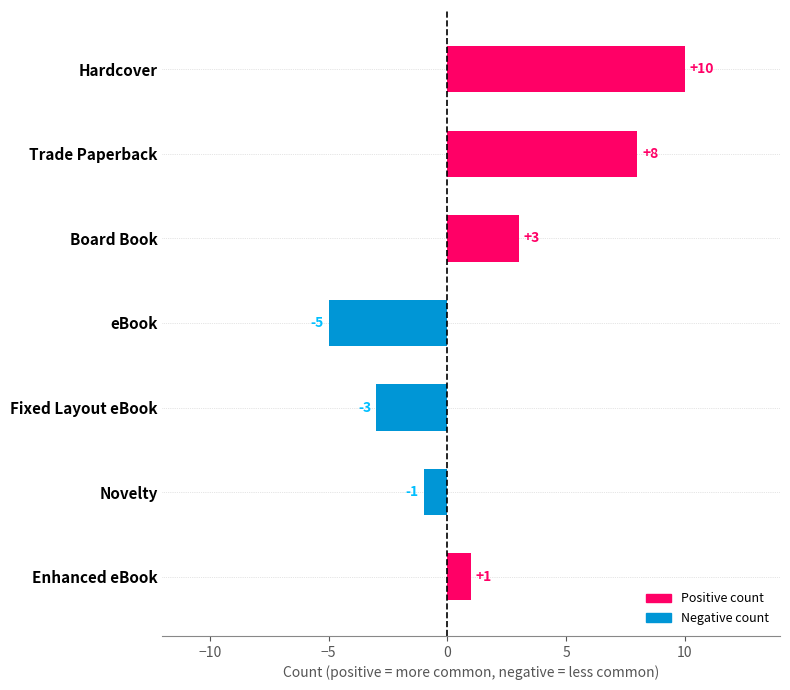

Count the values in the range -3 to 8.

5